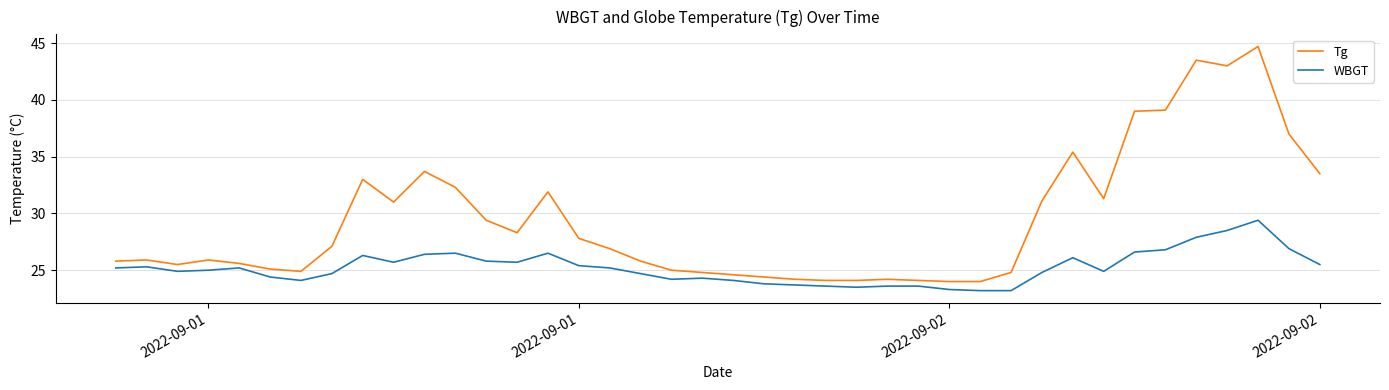

Which series has the widest spread of values?

Tg